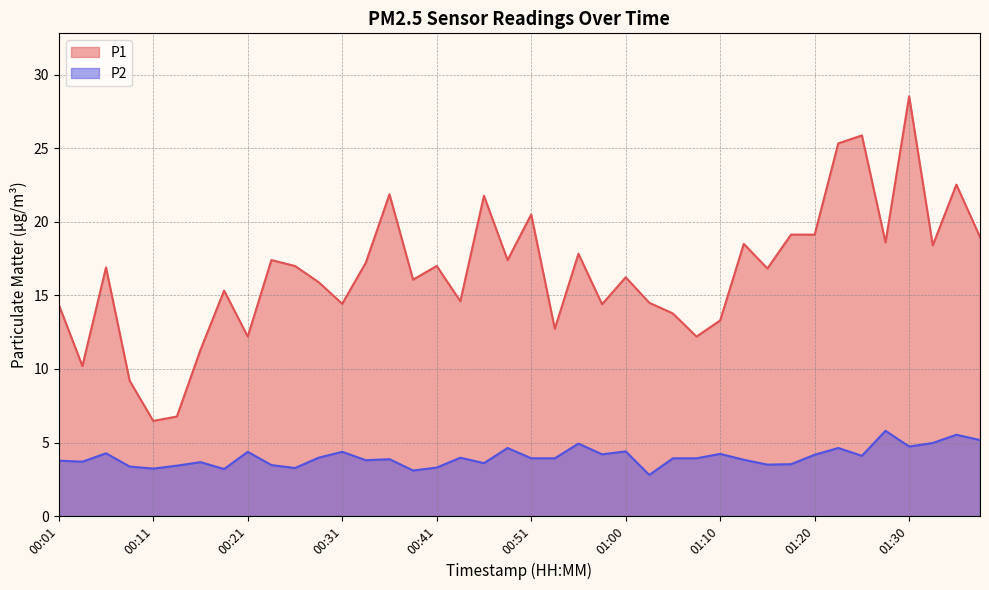

What is the label of the 17th point from the right?

00:58